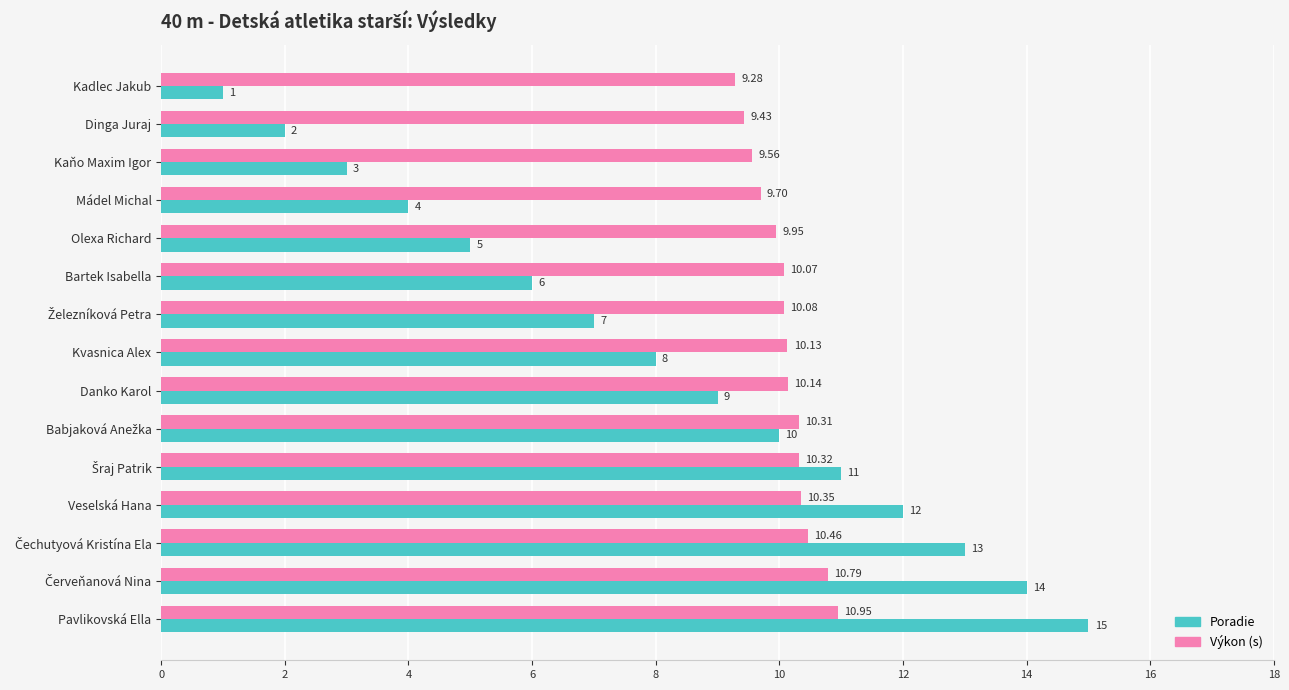

Which label corresponds to the largest value in the chart?

Pavlikovská Ella